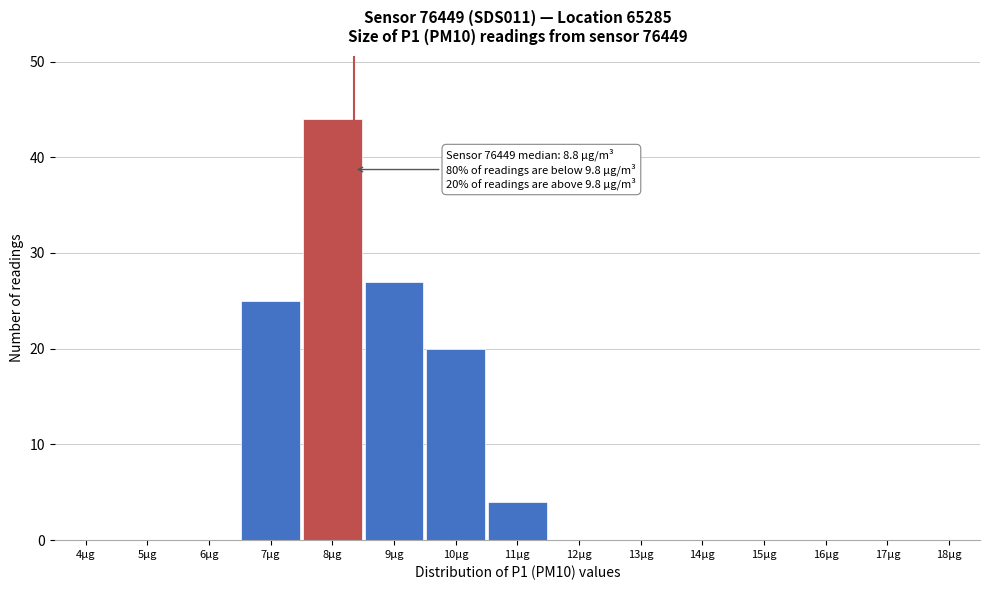

Reading left to right, list all the values displayed in this chart.

4µg=0	5µg=0	6µg=0	7µg=25	8µg=44	9µg=27	10µg=20	11µg=4	12µg=0	13µg=0	14µg=0	15µg=0	16µg=0	17µg=0	18µg=0